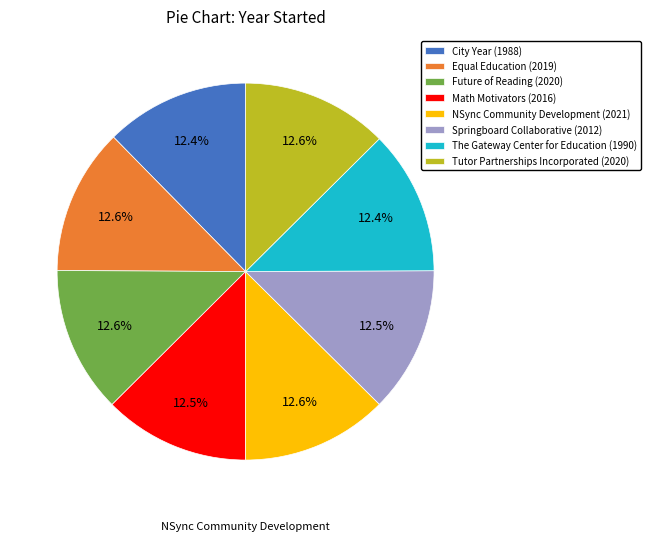

Is there a majority slice in this chart?

No